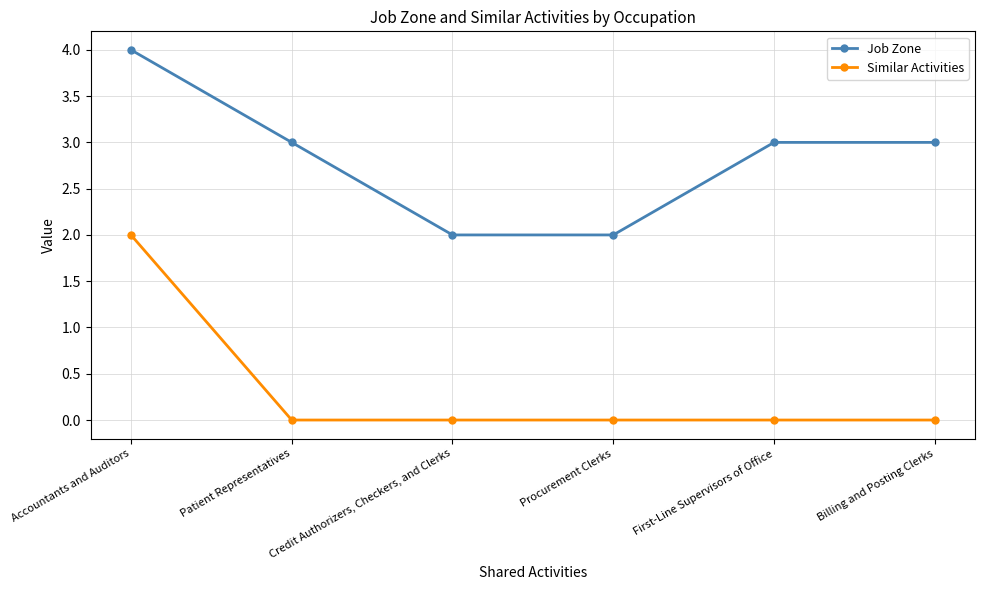

Where does the Job Zone series first go above 3?

Accountants and Auditors